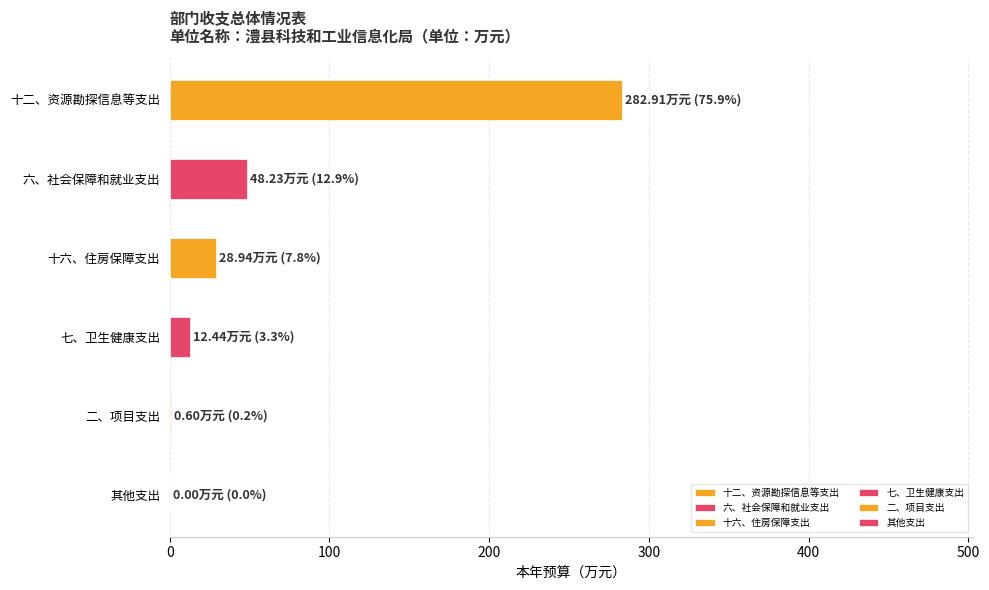

What is the sum of all values?

373.1